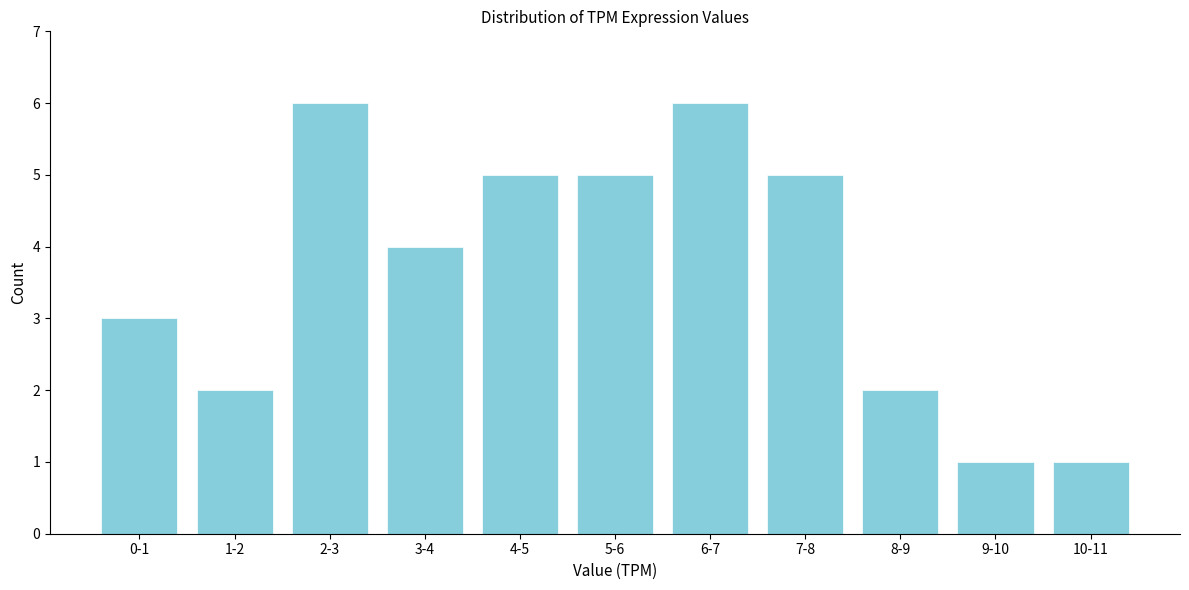

Reading left to right, extract all data points from this chart.

3	2	6	4	5	5	6	5	2	1	1